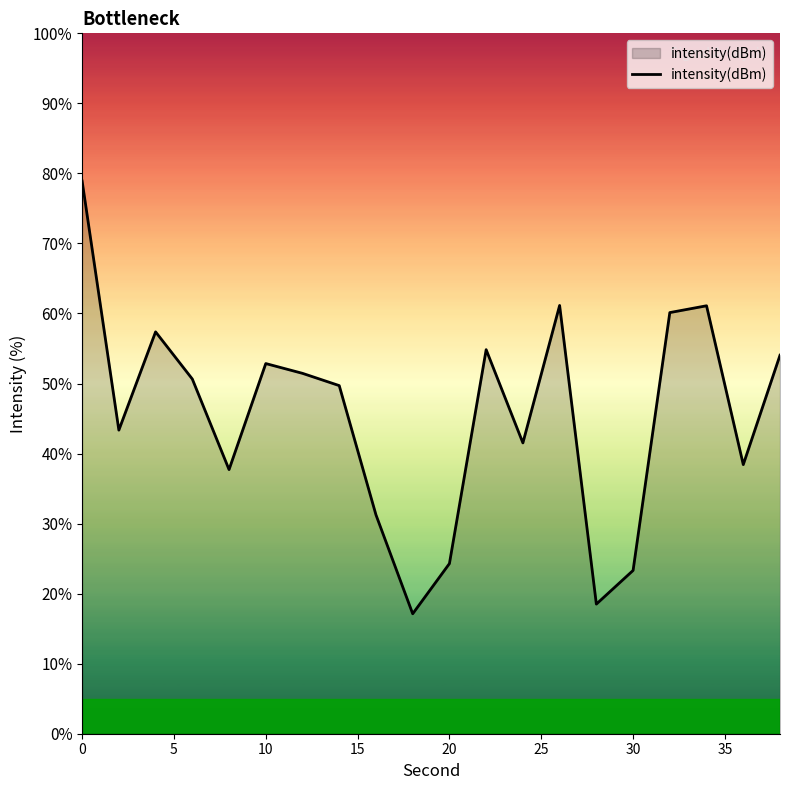

Reading left to right, list all the values displayed in this chart.

78.9	43.3	57.4	50.6	37.7	52.9	51.5	49.7	31.2	17.1	24.3	54.8	41.5	61.1	18.5	23.3	60.1	61.1	38.4	54.0